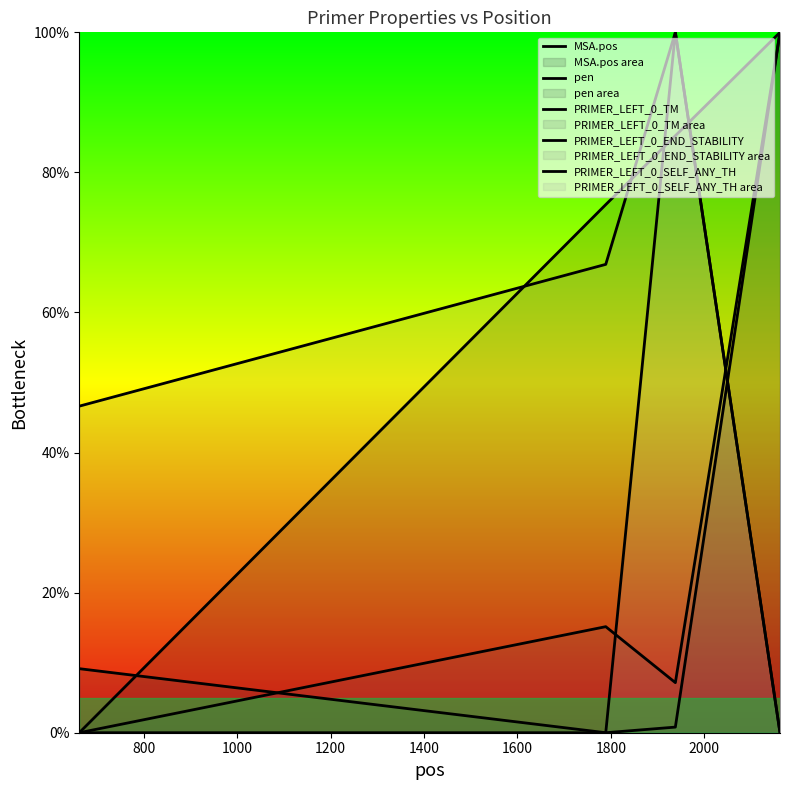

What is the spread (max minus min) of values at 800?

75.4